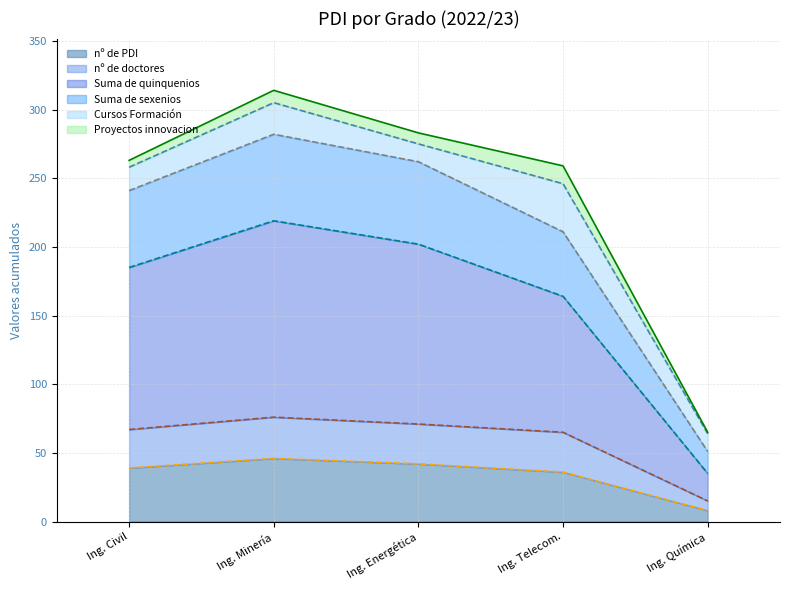

What is the lowest value of the nº de PDI series?

8